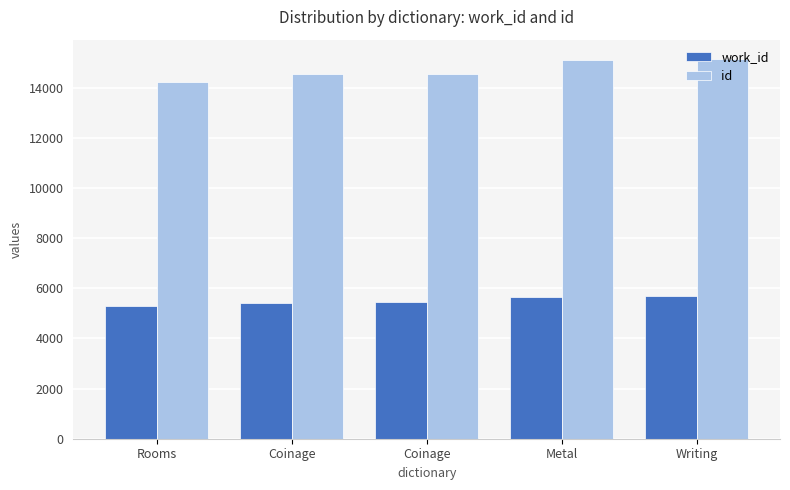

What is the approximate value of work_id at Writing?

5683